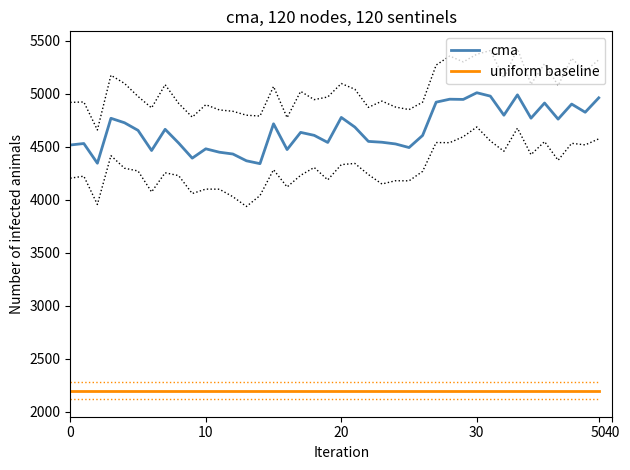

At which category is the sum across all series the highest?

30